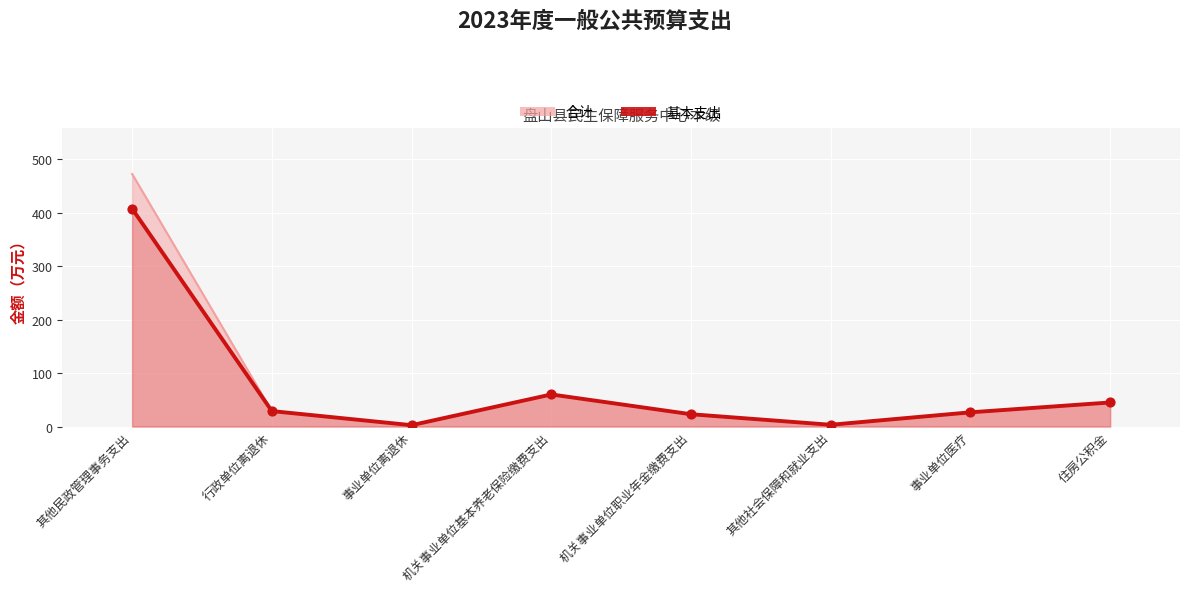

Which series has the largest total across all categories?

合计